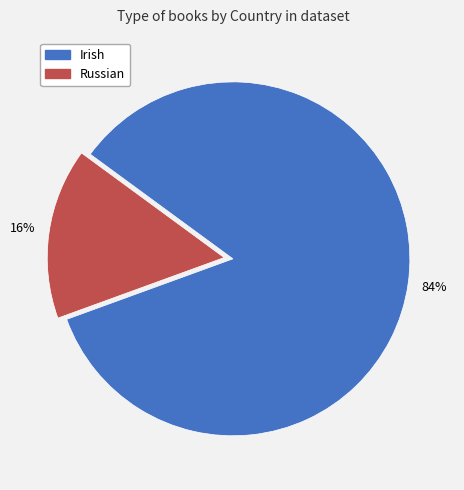

To the nearest percent, what is the average slice percentage?

50%